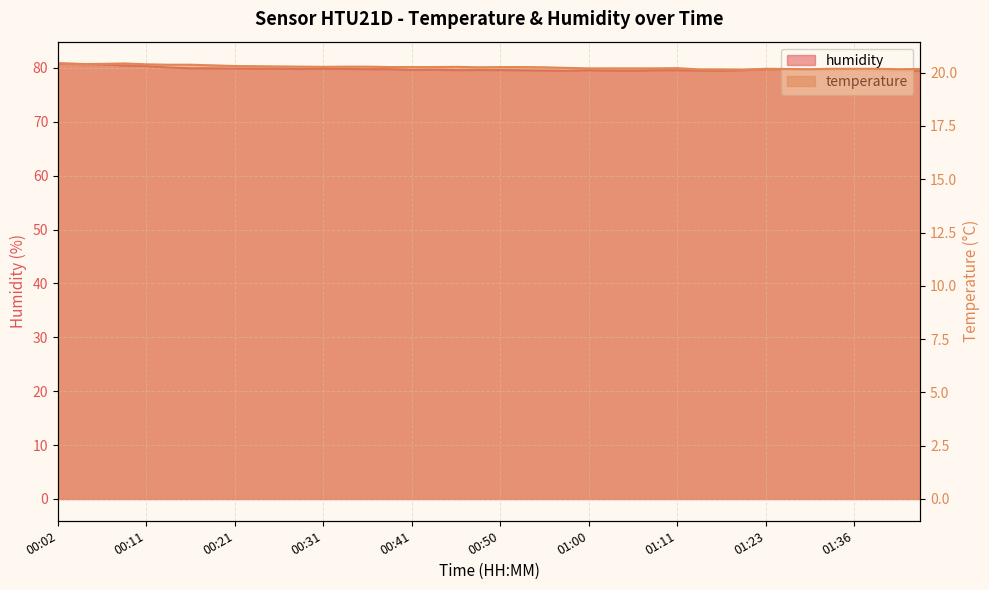

Reading right to left, extract all data points from this chart.

temperature: 20.2	20.2	20.2	20.2	20.2	20.2	20.2	20.2	20.1	20.1	20.1	20.2	20.2	20.2	20.2	20.2	20.2	20.2	20.3	20.3	20.2	20.3	20.3	20.3	20.3	20.3	20.3	20.3	20.3	20.3	20.3	20.3	20.3	20.4	20.4	20.4	20.4	20.4	20.4	20.4
humidity: 79.4	79.4	79.5	79.6	79.6	79.7	79.8	79.7	79.6	79.5	79.5	79.5	79.6	79.5	79.5	79.5	79.5	79.5	79.5	79.6	79.6	79.6	79.6	79.6	79.8	79.7	79.8	79.8	79.8	79.8	79.8	79.9	79.9	79.9	80.0	80.3	80.4	80.7	80.7	80.8